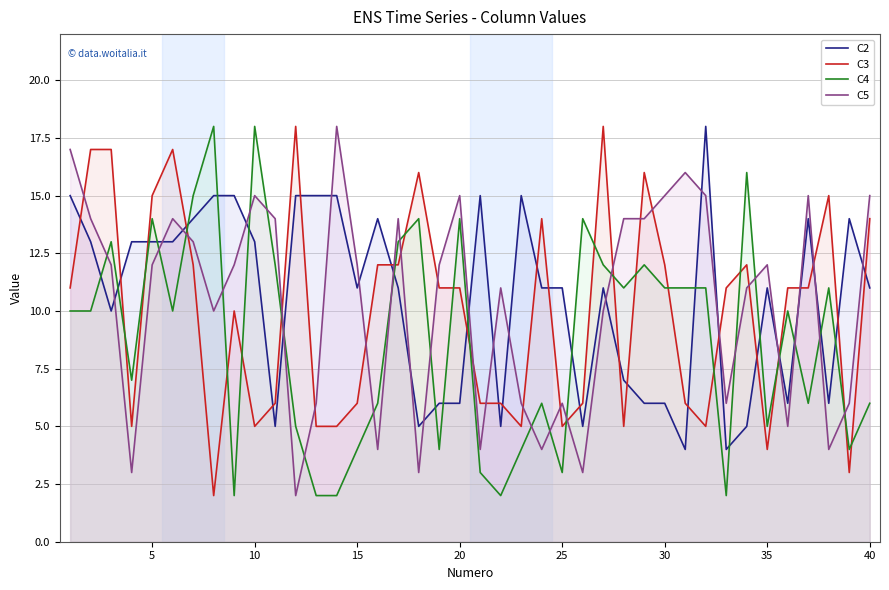

True or false: C4 has more than 1 points higher than both neighbors.

True